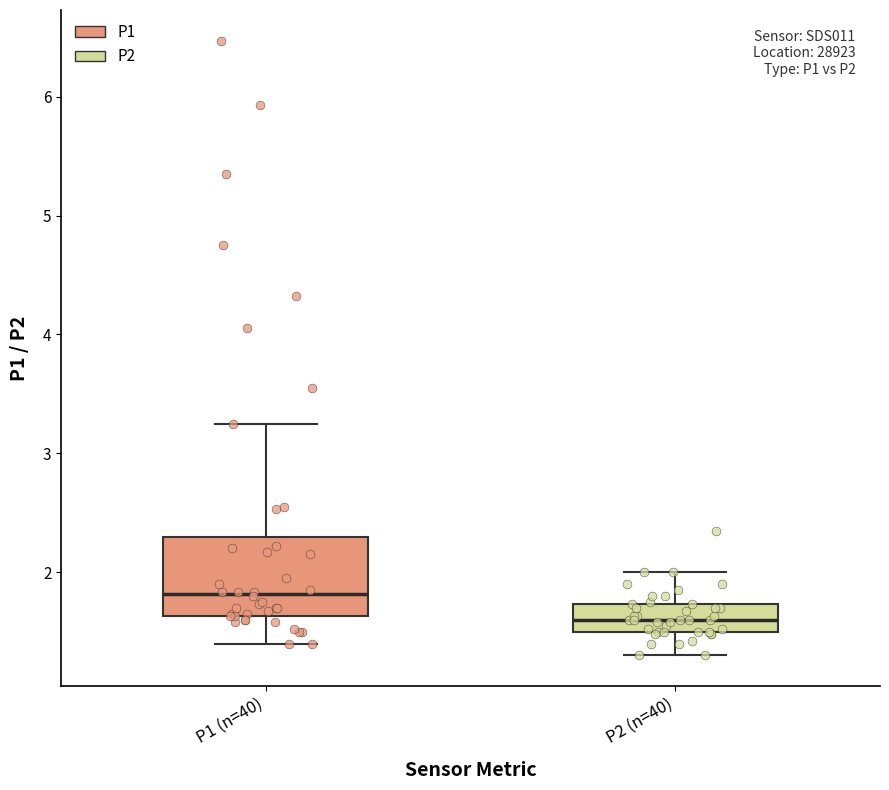

Which box is the tallest, from its lower edge to its upper edge?

P1 (n=40)